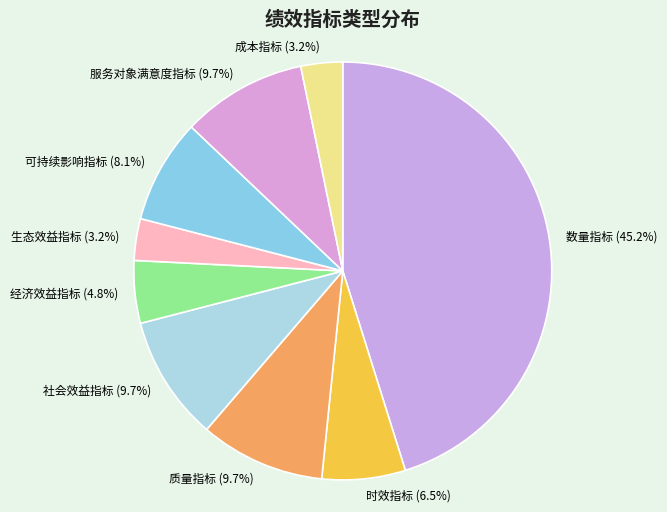

What percentage do 数量指标 and 社会效益指标 together represent?

54.8%